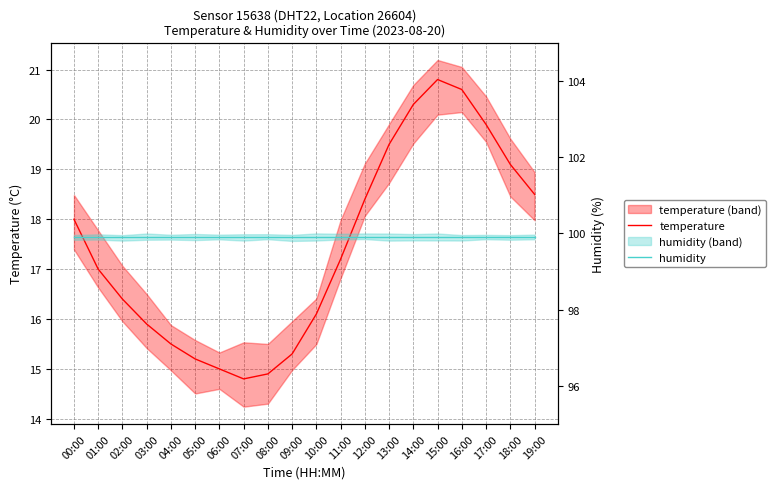

List the series in order of their peak value, highest first.

humidity, temperature